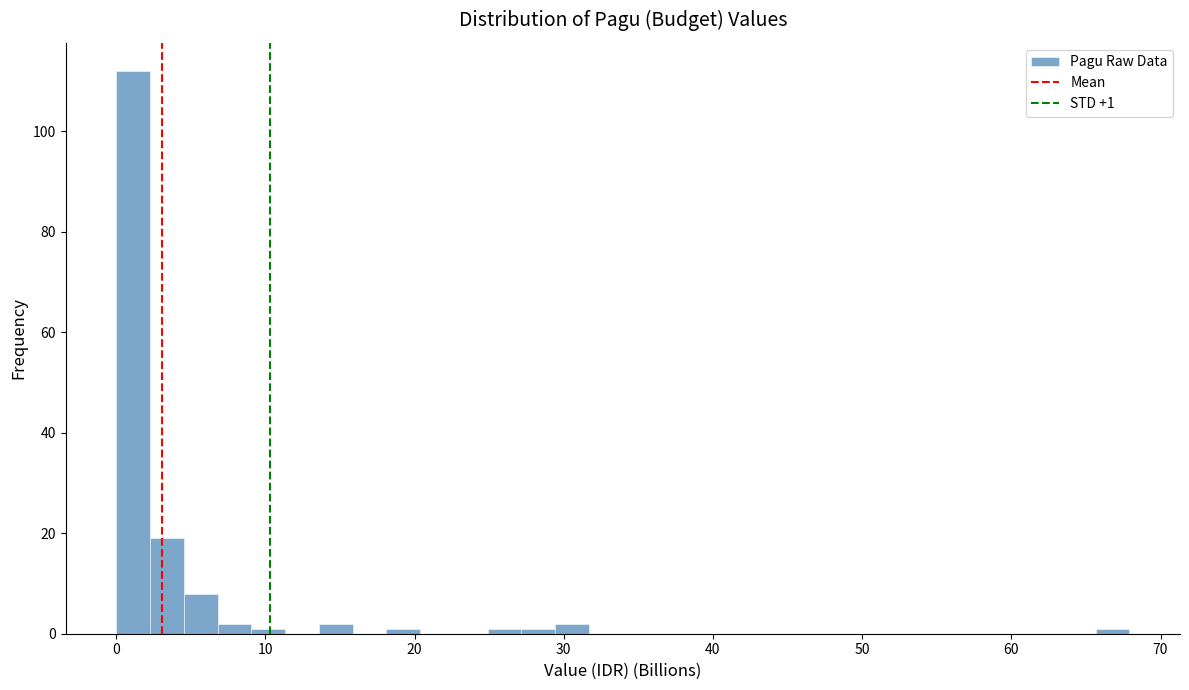

Around what value on the x-axis is the tallest bar? Give the approximate position of its centre, as read against the axis.

1